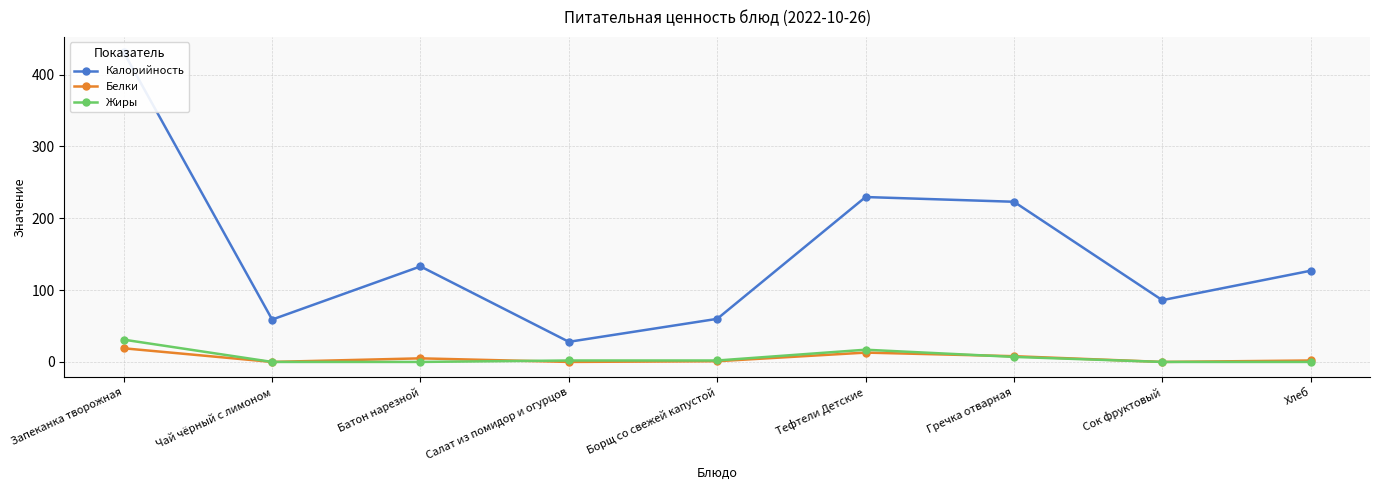

List the labels in order of Белки value, largest first.

Запеканка творожная, Тефтели Детские, Гречка отварная, Батон нарезной, Хлеб, Борщ со свежей капустой, Чай чёрный с лимоном, Салат из помидор и огурцов, Сок фруктовый